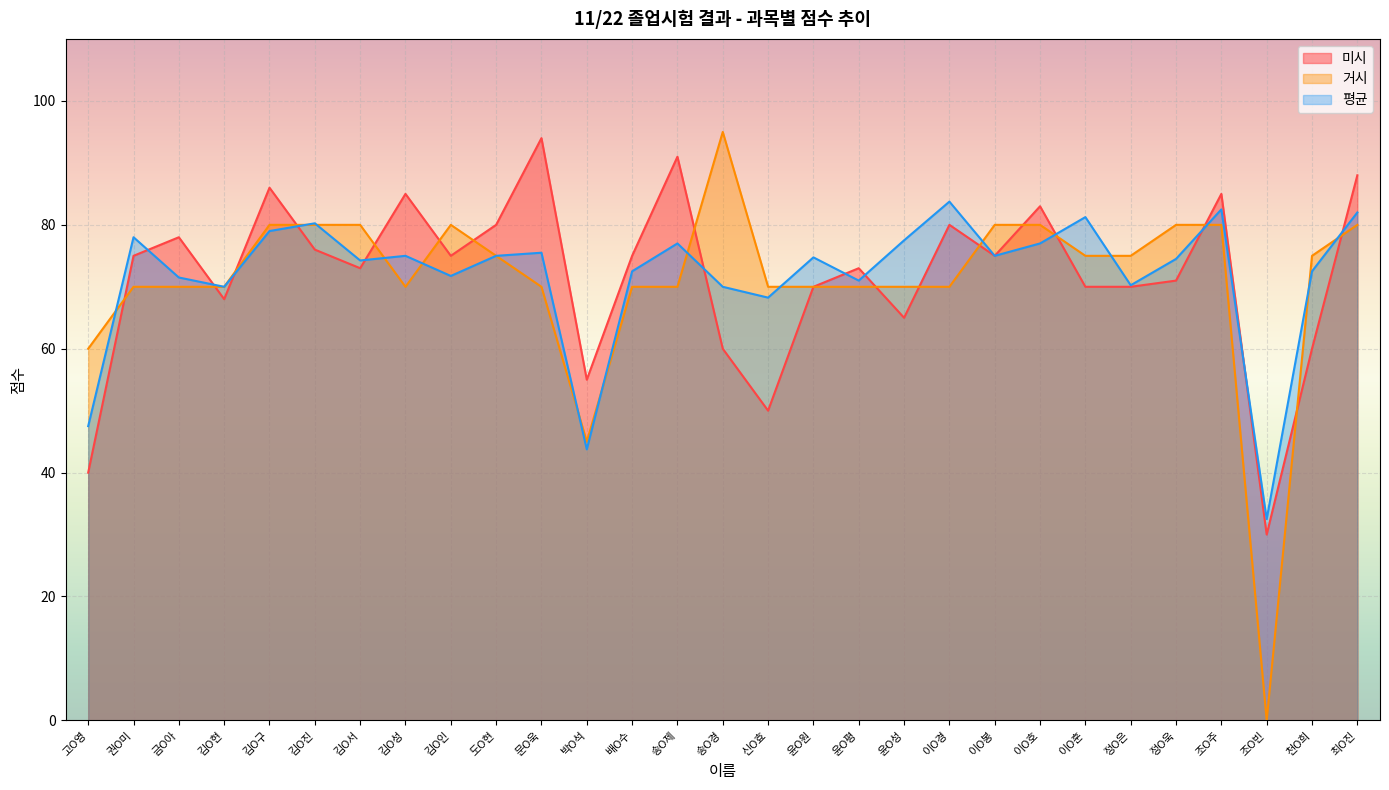

What is the greatest value displayed?

95.0